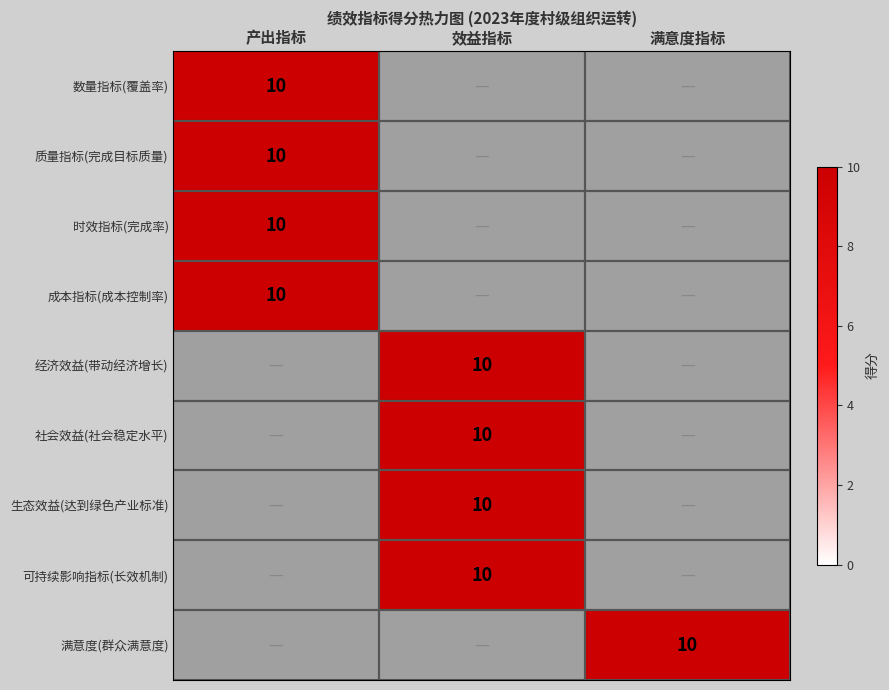

At which category is the sum across all series the highest?

产出指标